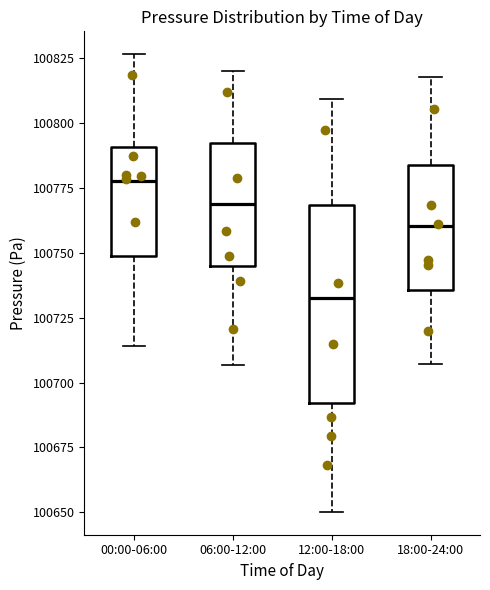

Reading left to right, transcribe this box plot: for each box, give where its median line is, the range the box spans, and where its two whiskers end, as read against the y-axis. The values are not printed on the chart, so give them approximately, as read against the axis.

00:00-06:00: median 100780, box 100750 to 100790, whiskers 100715 to 100825
06:00-12:00: median 100770, box 100745 to 100790, whiskers 100705 to 100820
12:00-18:00: median 100735, box 100690 to 100770, whiskers 100650 to 100810
18:00-24:00: median 100760, box 100735 to 100785, whiskers 100705 to 100820